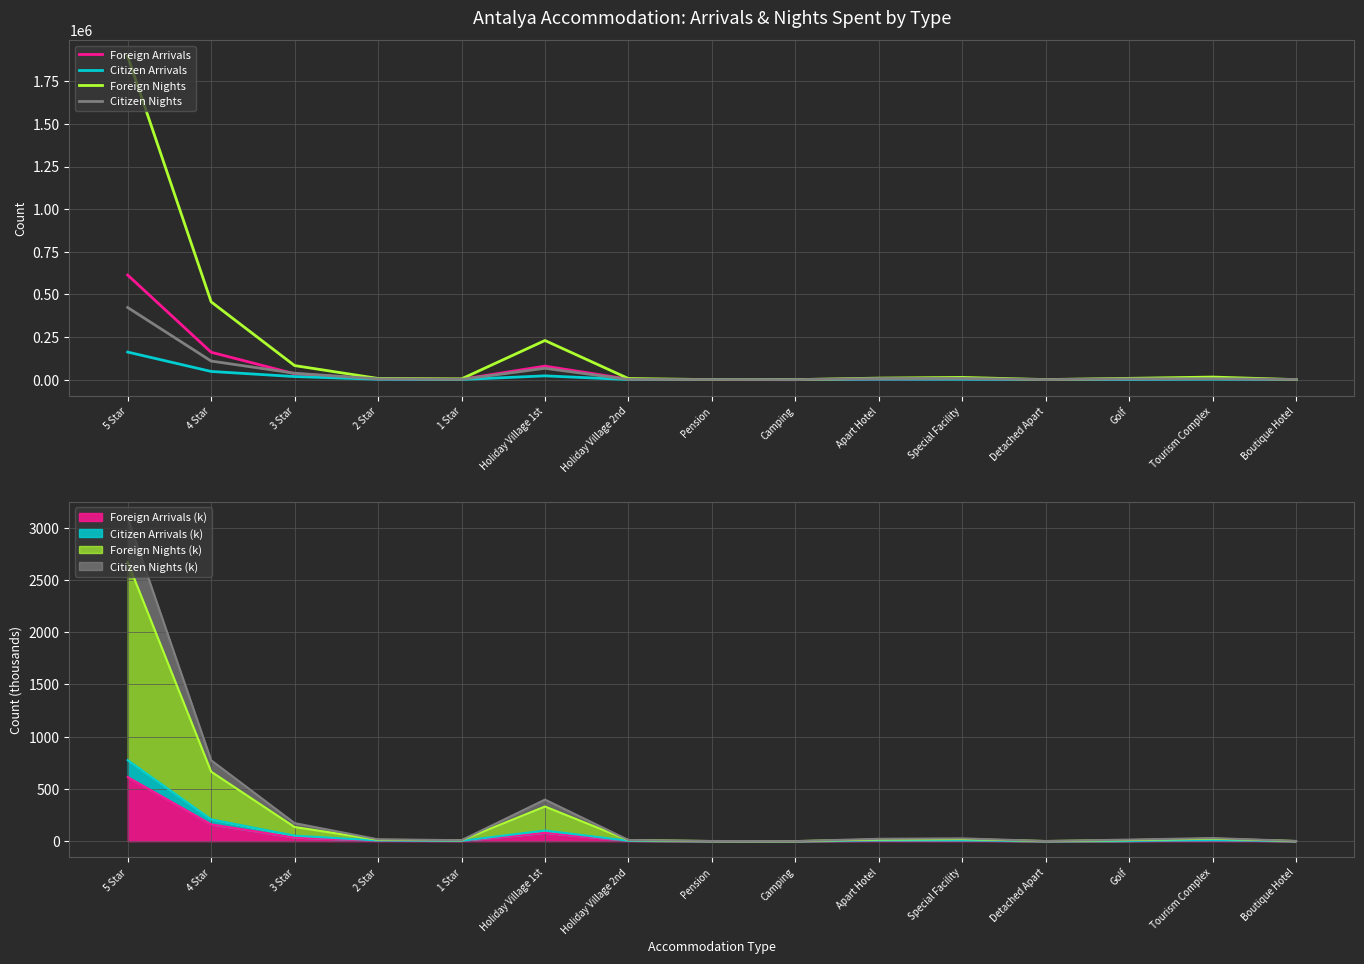

What is the total value across all series at 3 Star?

172587